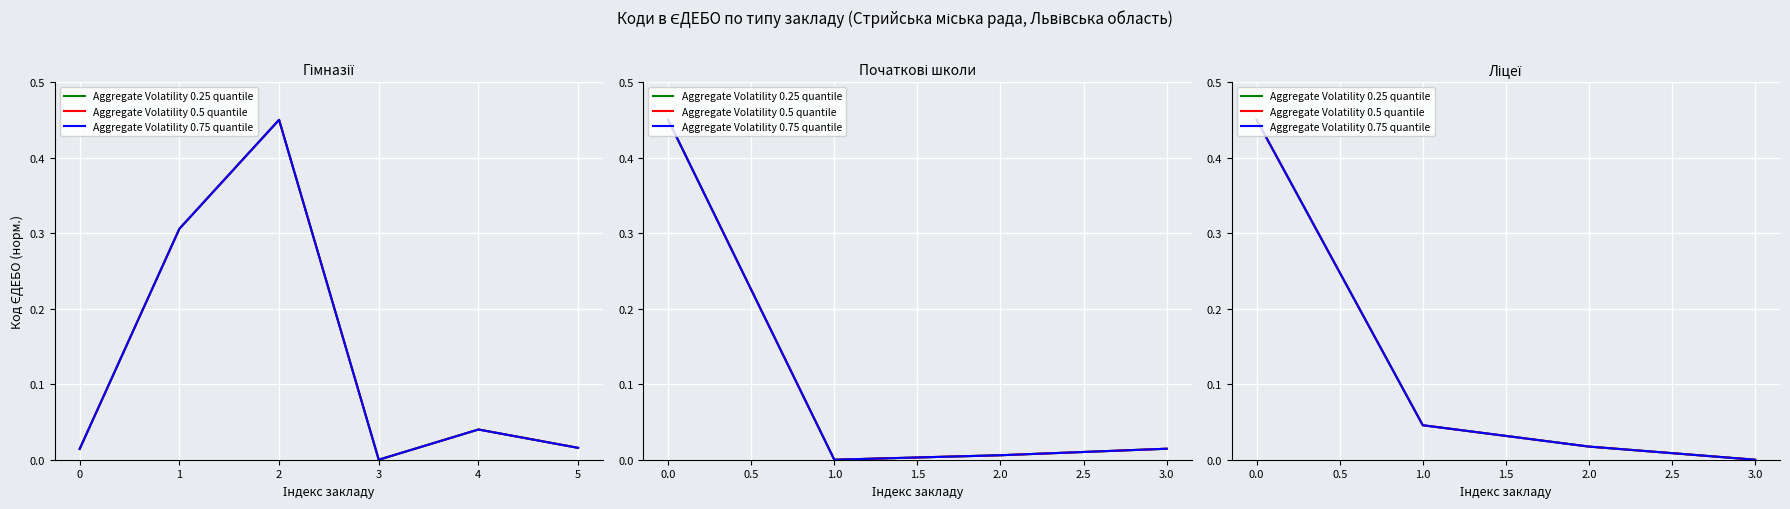

What is the sum of the Aggregate Volatility 0.75 quantile values at 0.0 and 1.0?

0.5